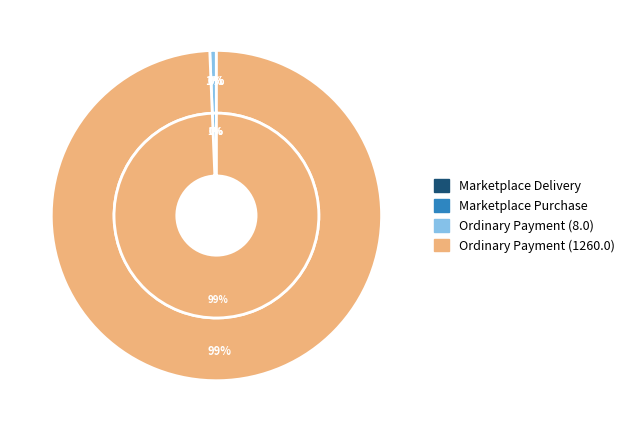

The Marketplace Delivery slice represents 1% of the pie. True or false?

False